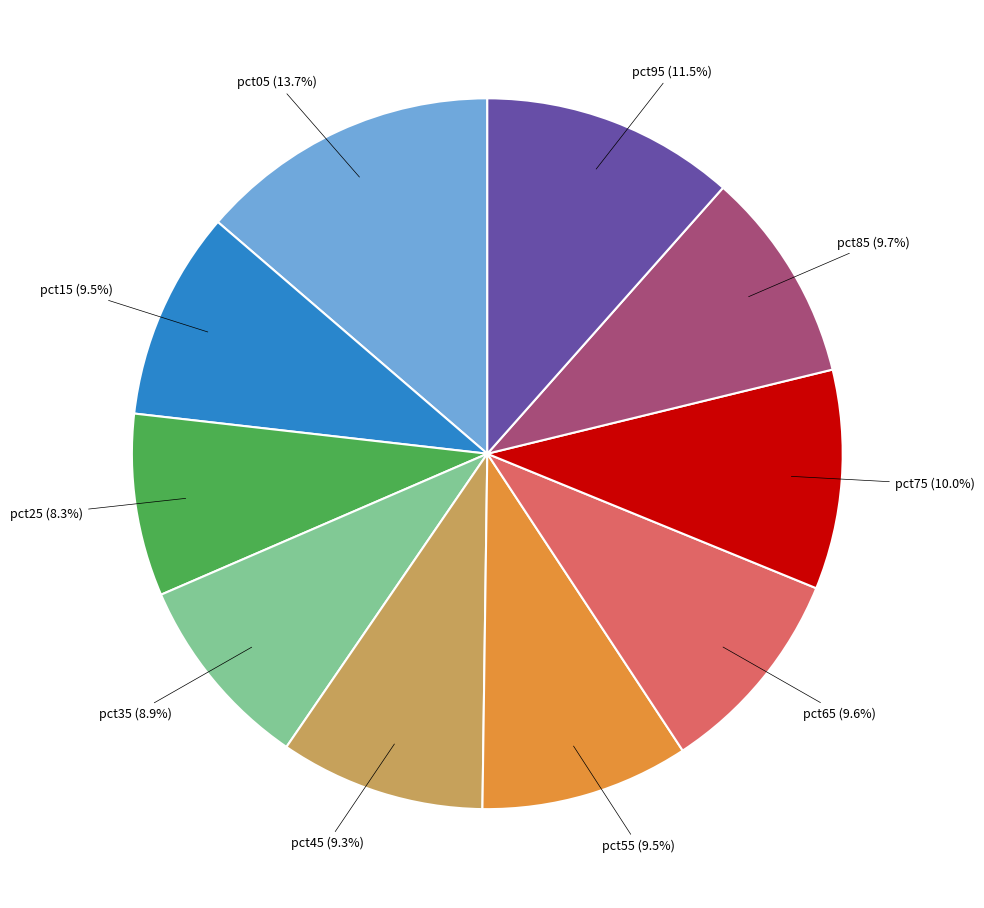

To the nearest percent, what is the combined percentage of pct35 and pct55?

18%